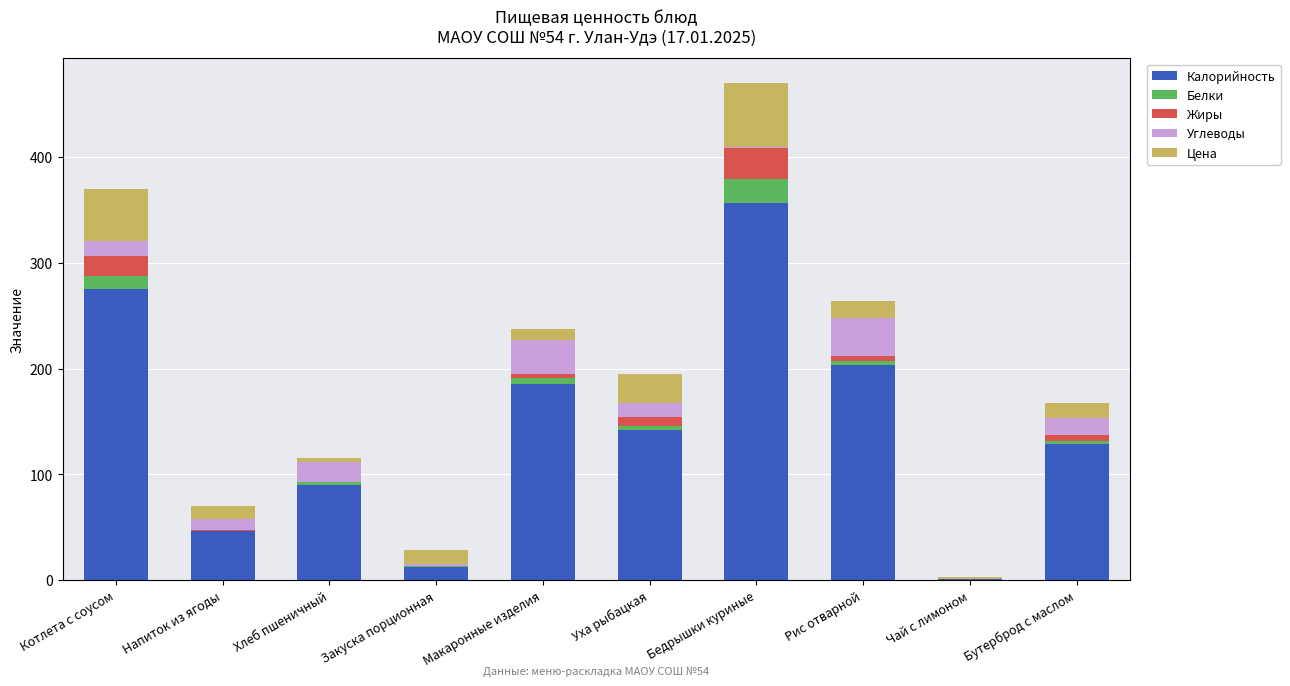

Where is Калорийность nearest to the value 178?

Макаронные изделия